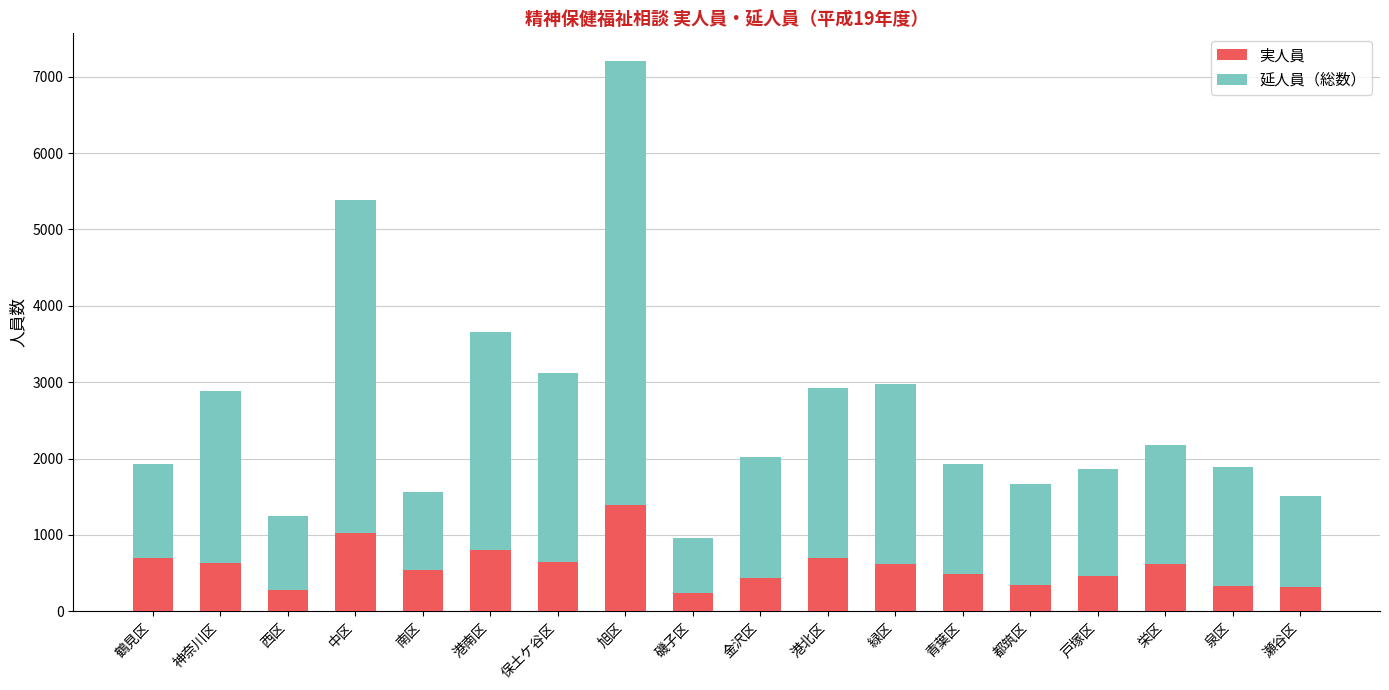

What are all the series names shown in the legend?

実人員, 延人員（総数）